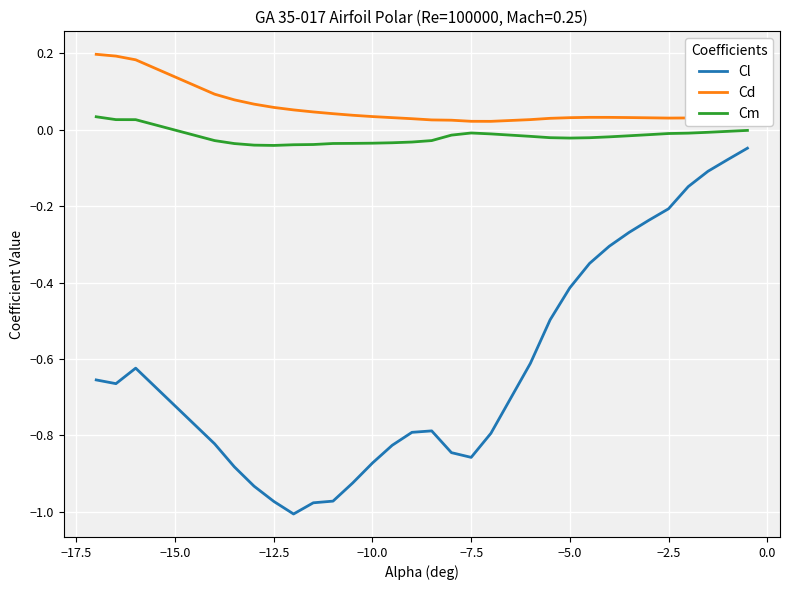

How many lines are shown in the chart?

3